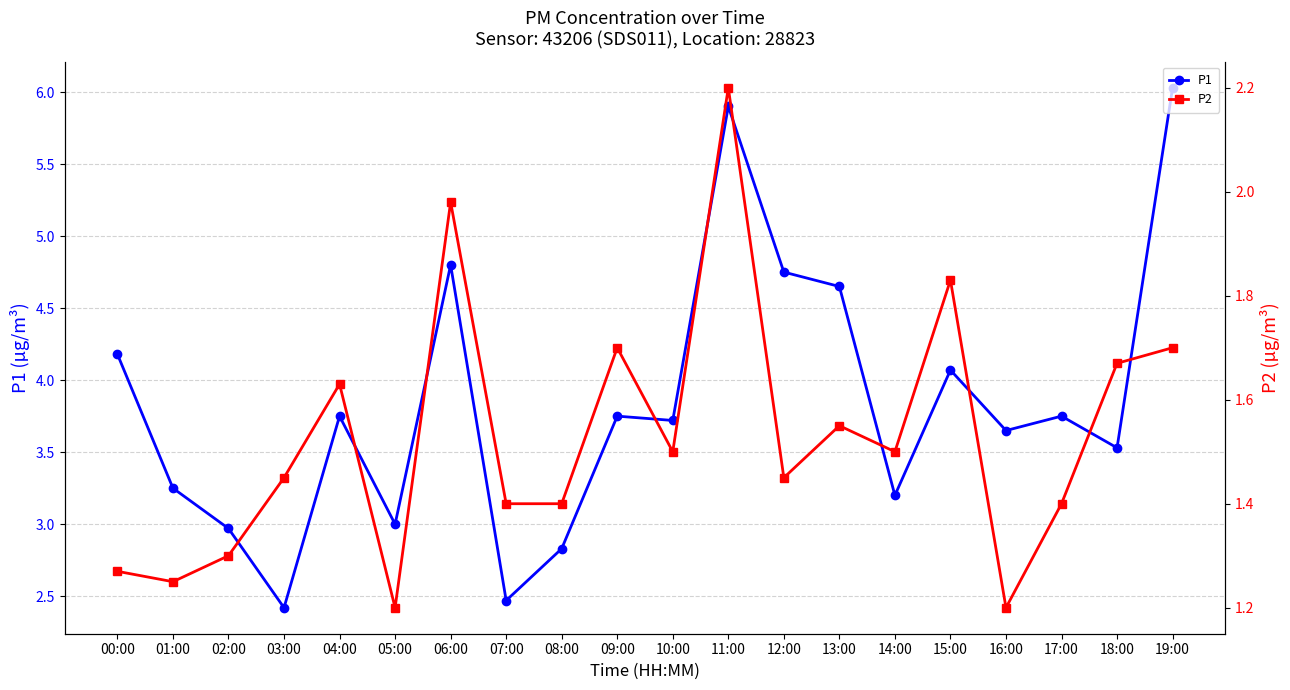

Where is P1 nearest to the value 4?

15:00